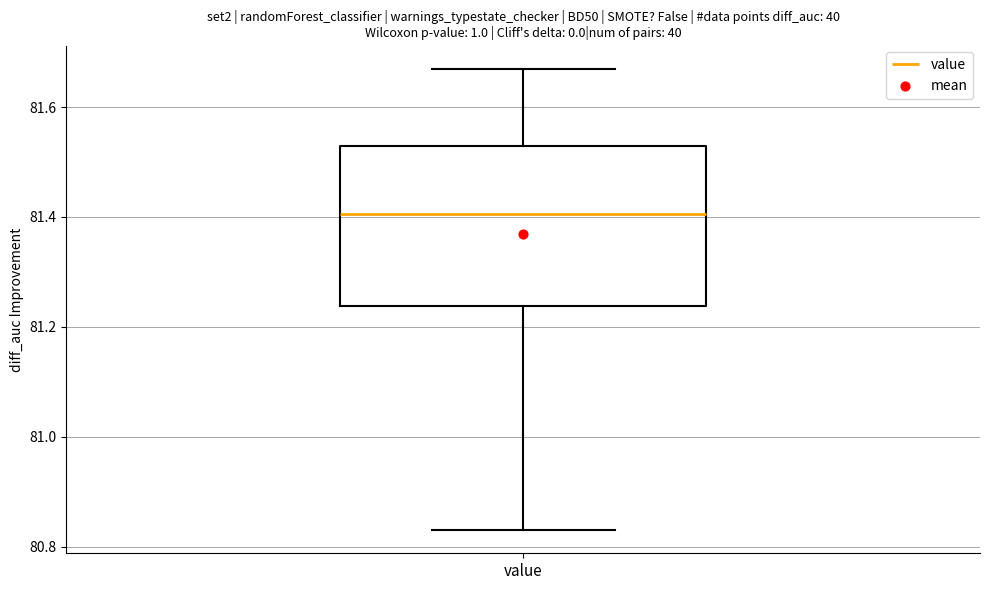

Read this box plot against the y-axis: the position of the median line, the range covered by the box, and the ends of both whiskers. The values are not printed on the chart, so give them approximately, as read against the axis.

median 81.40, box 81.24 to 81.54, whiskers 80.84 to 81.68